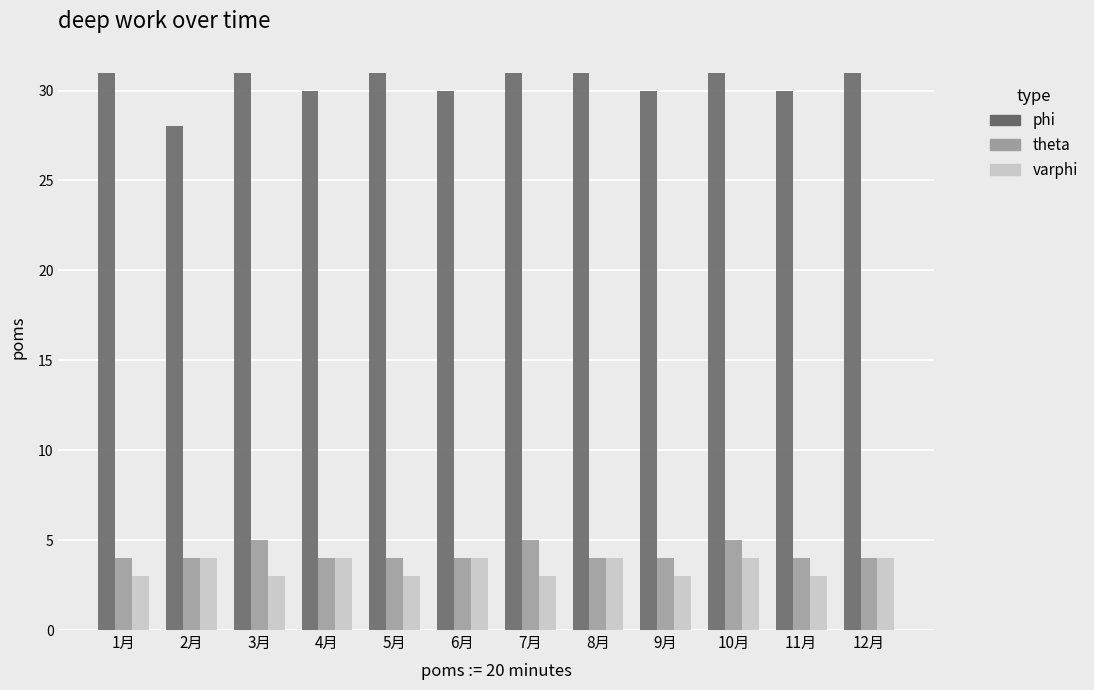

What is the highest value of the theta series?

5